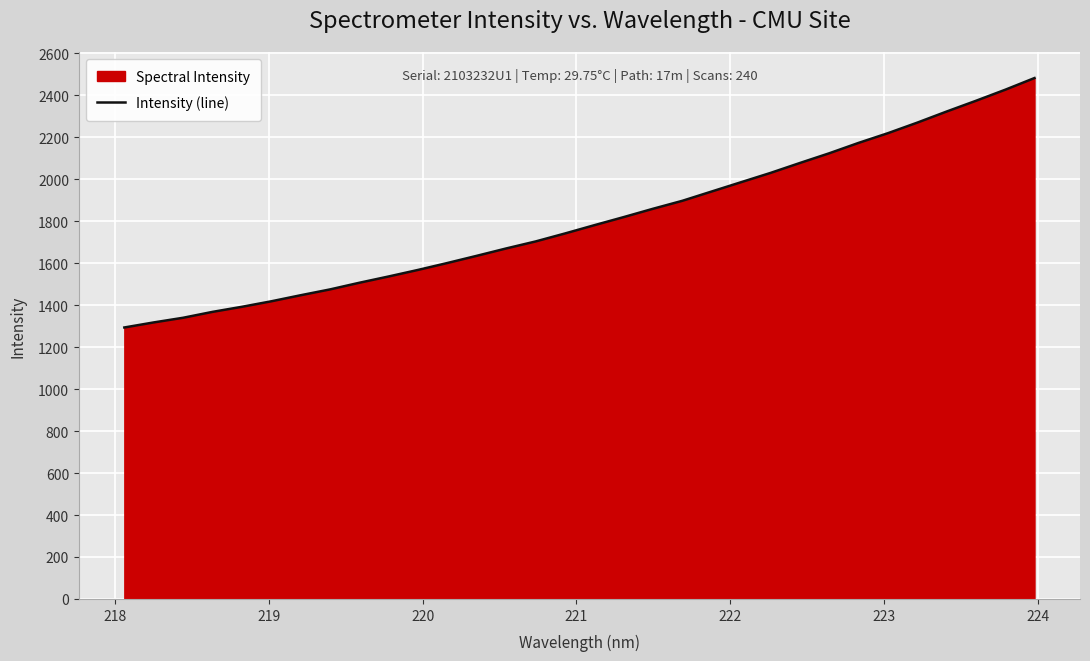

What is the minimum value shown in the chart?

1293.8